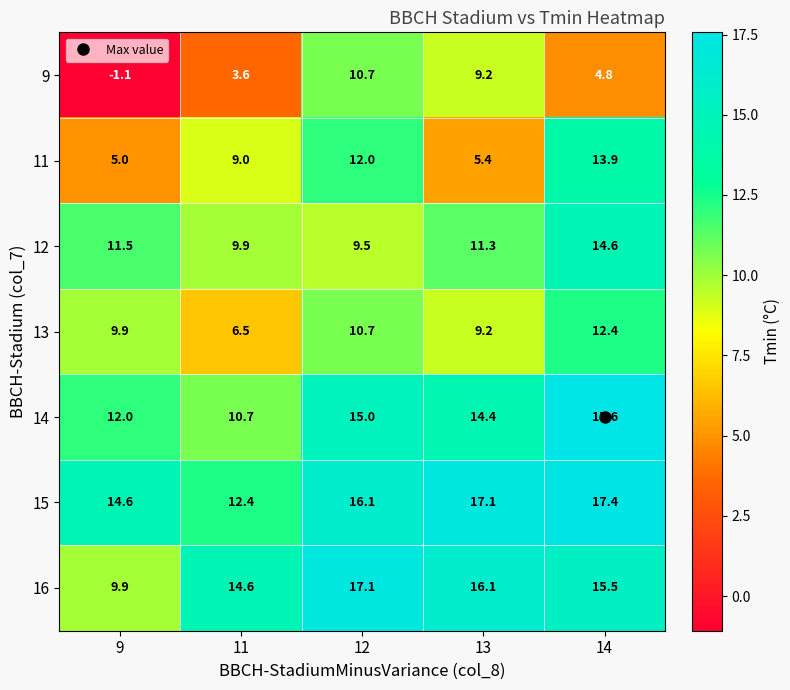

What is the minimum value shown in the chart?

-1.1